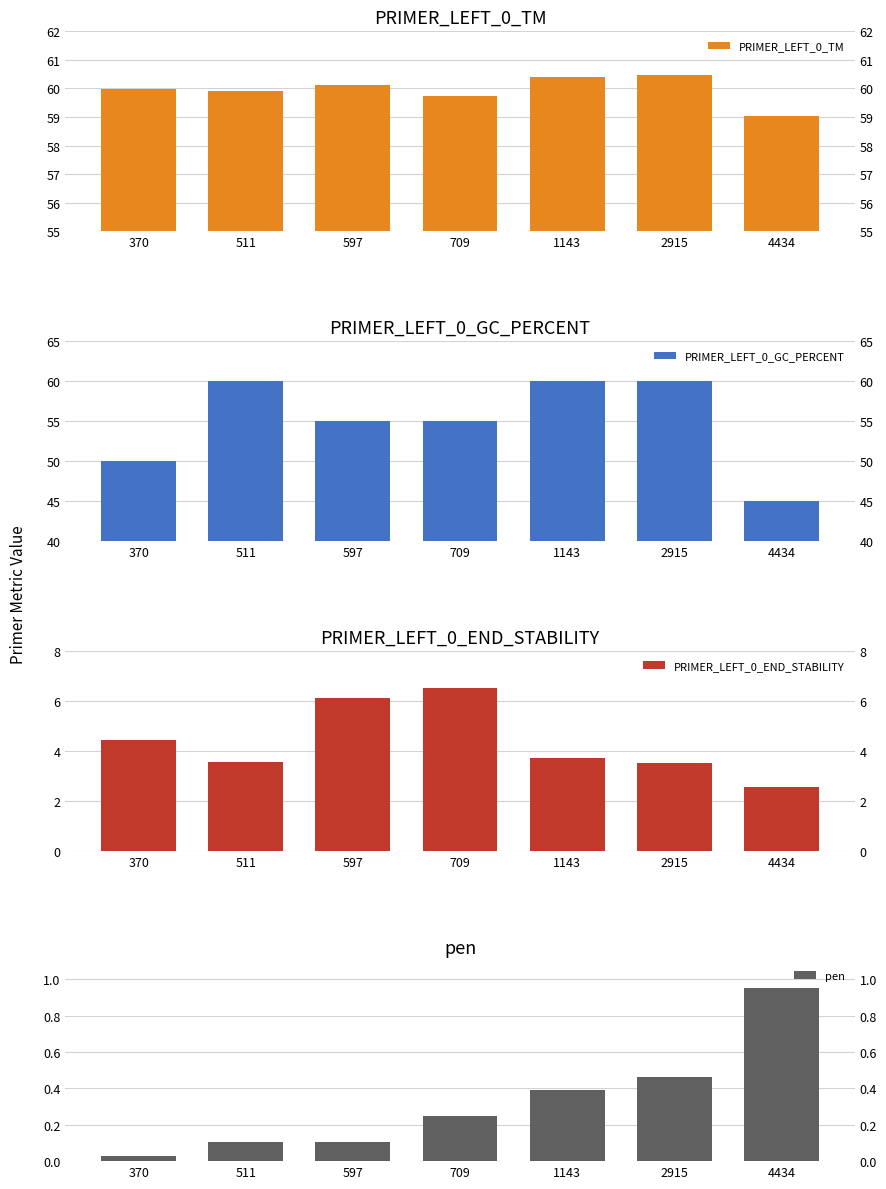

How many distinct data groups are displayed?

4